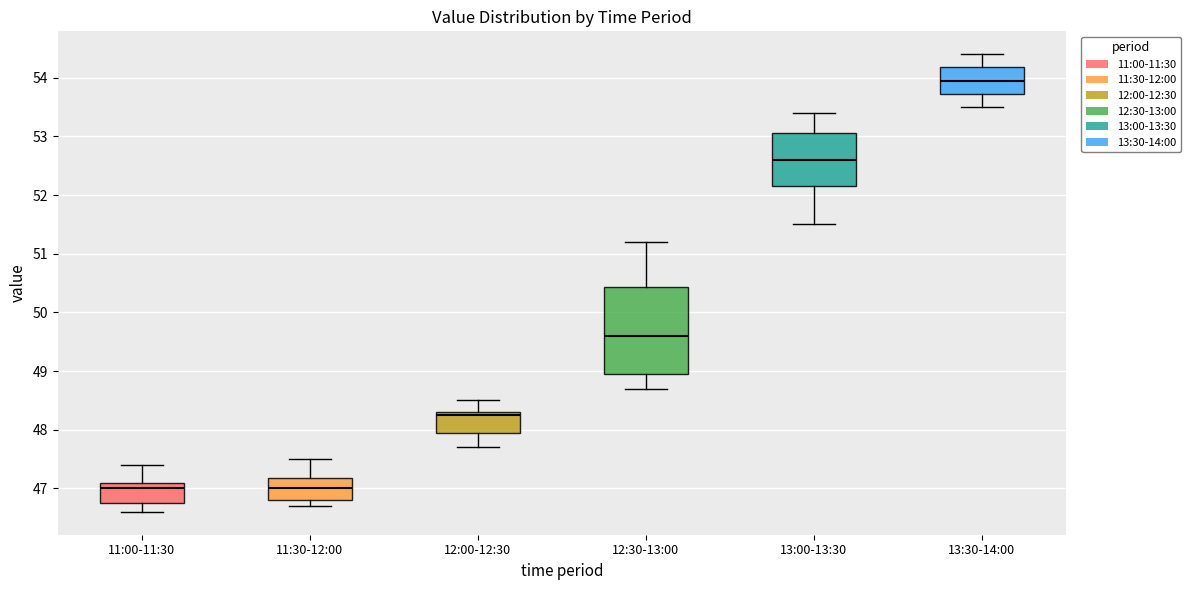

Reading left to right, read every box against the y-axis: the position of its median line, the range the box covers, and the ends of its whiskers. The values are not printed on the chart, so give them approximately, as read against the axis.

11:00-11:30: median 47.0, box 46.8 to 47.1, whiskers 46.6 to 47.4
11:30-12:00: median 47.0, box 46.8 to 47.2, whiskers 46.7 to 47.5
12:00-12:30: median 48.3 (just below the box's upper edge), box 48.0 to 48.3, whiskers 47.7 to 48.5
12:30-13:00: median 49.6, box 49.0 to 50.4, whiskers 48.7 to 51.2
13:00-13:30: median 52.6, box 52.2 to 53.1, whiskers 51.5 to 53.4
13:30-14:00: median 54.0, box 53.7 to 54.2, whiskers 53.5 to 54.4